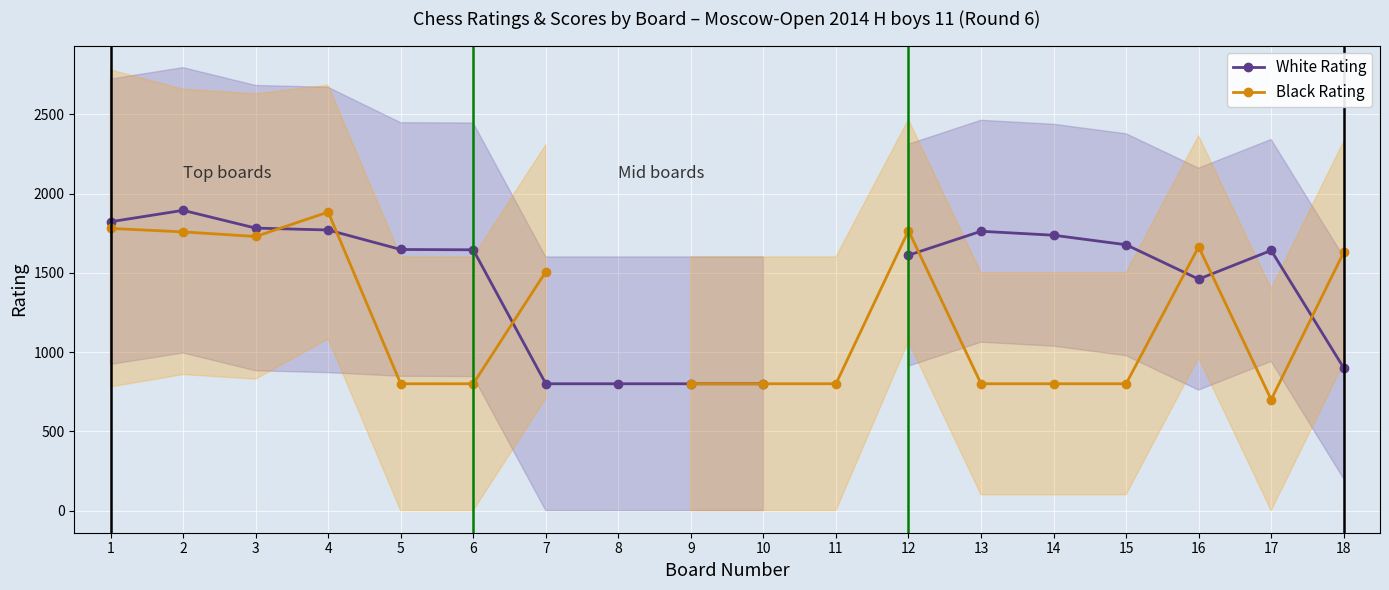

What is the difference between the highest and lowest values at 12?

155.0